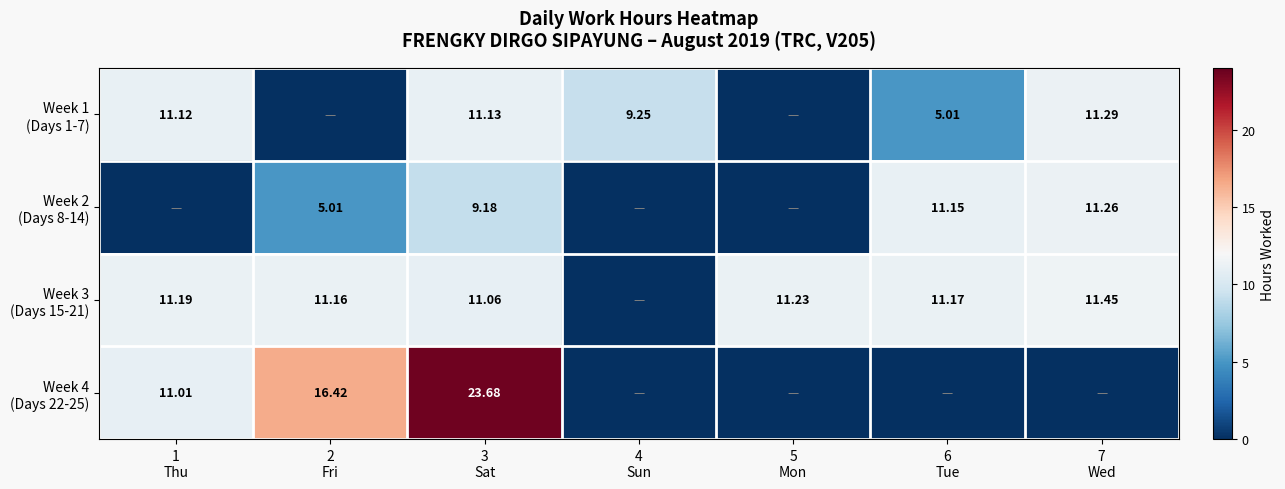

How many positive values does the Week 4 (Days 22-25) series have?

3